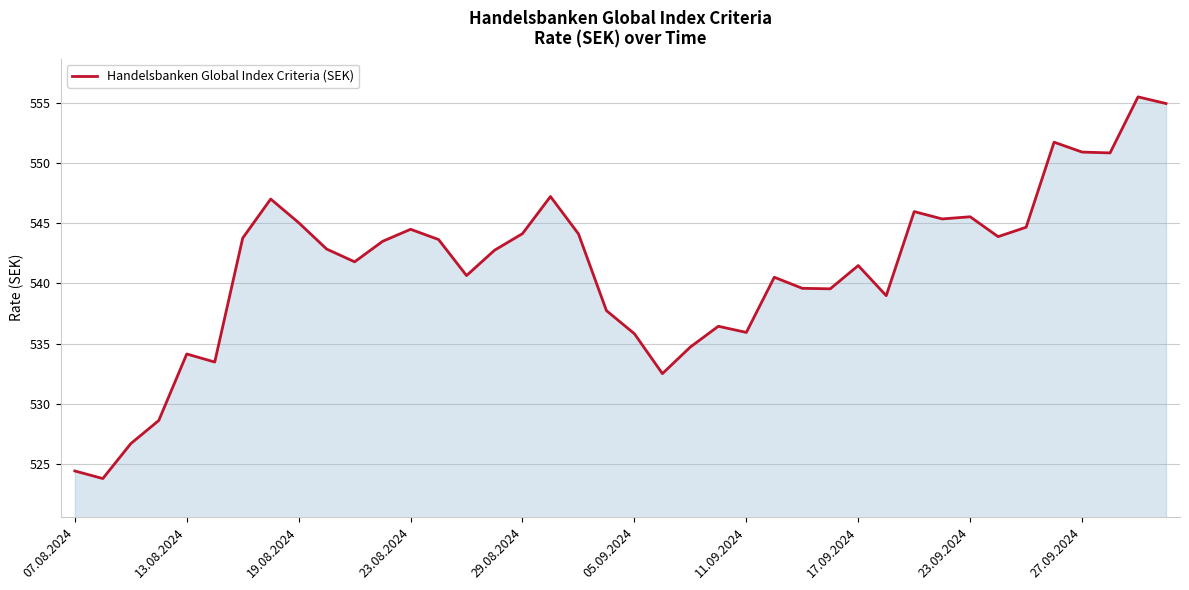

What is the sum of all values?

21644.6